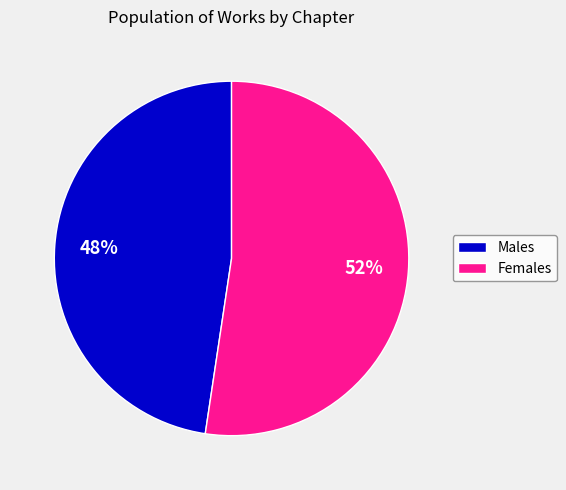

What is the largest slice in the pie chart?

Females